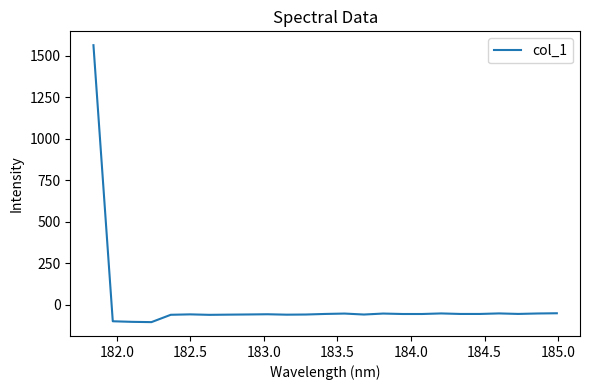

What is the difference between the maximum and minimum values?

1666.7